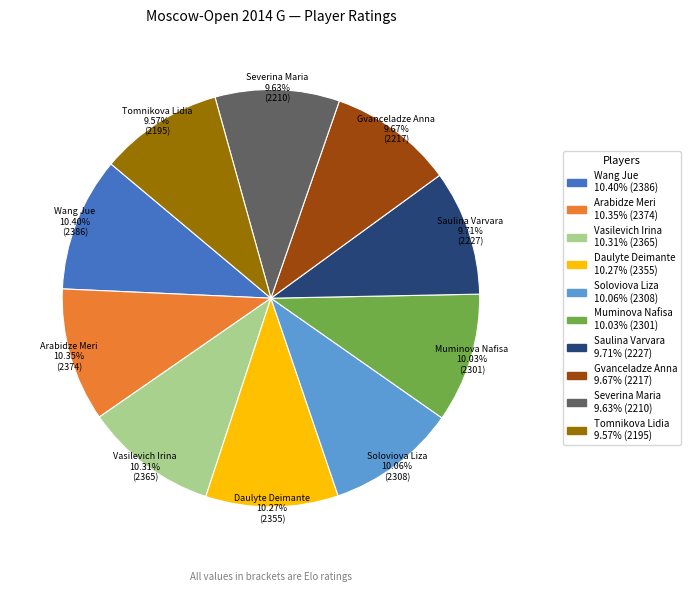

True or false: Arabidze Meri accounts for 23% of the total.

False